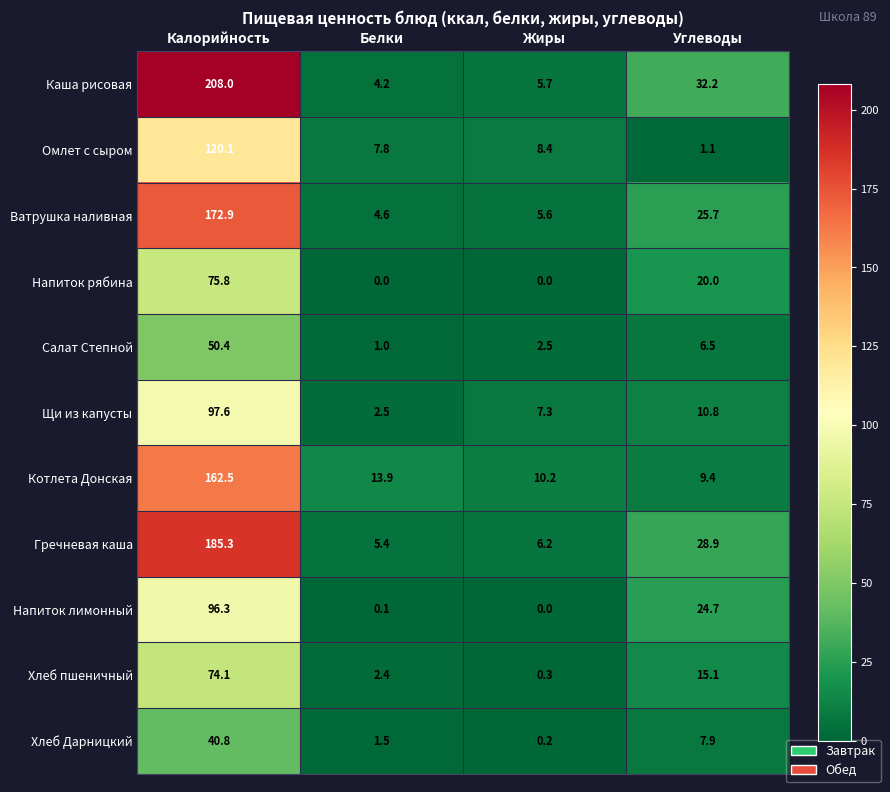

Which series changed the most between Белки and Углеводы?

Каша рисовая